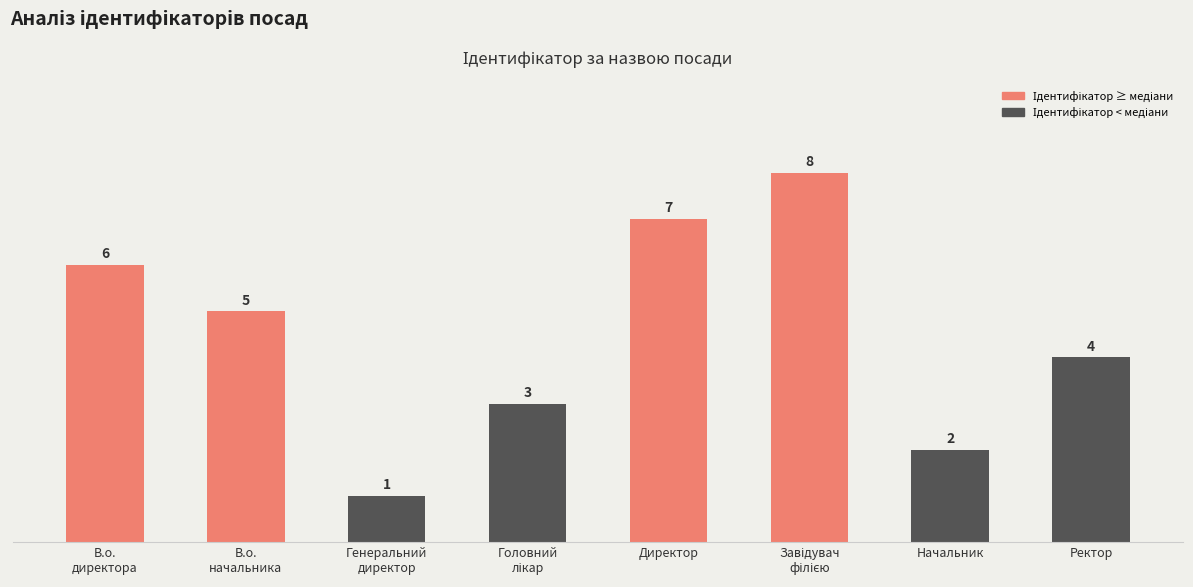

How many data points are less than 5?

4